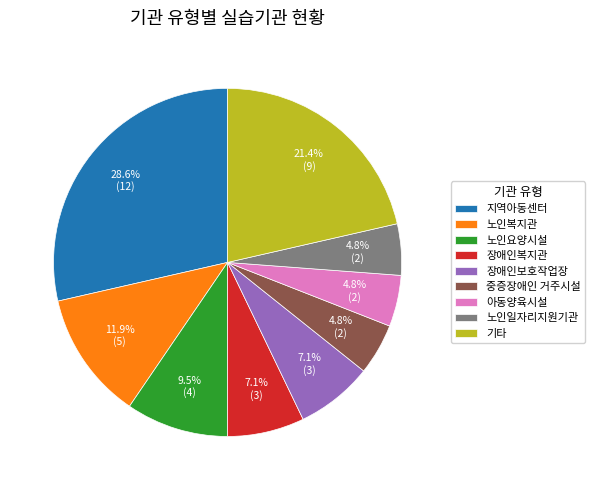

To the nearest percent, what portion does 아동양육시설 represent?

5%